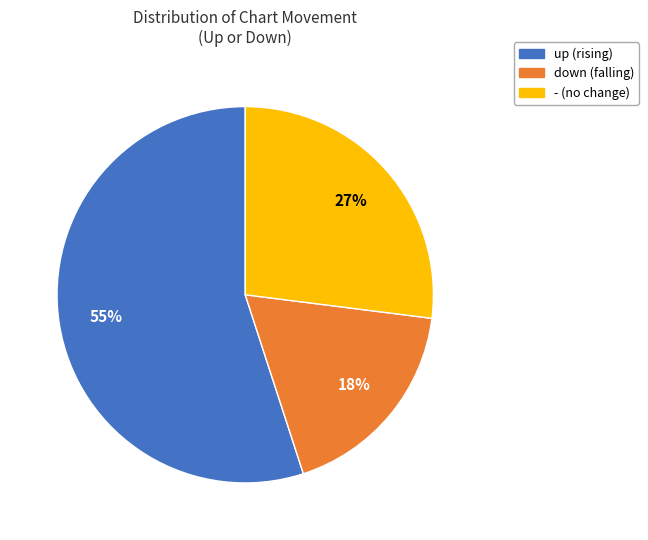

How many slices are in this pie chart?

3